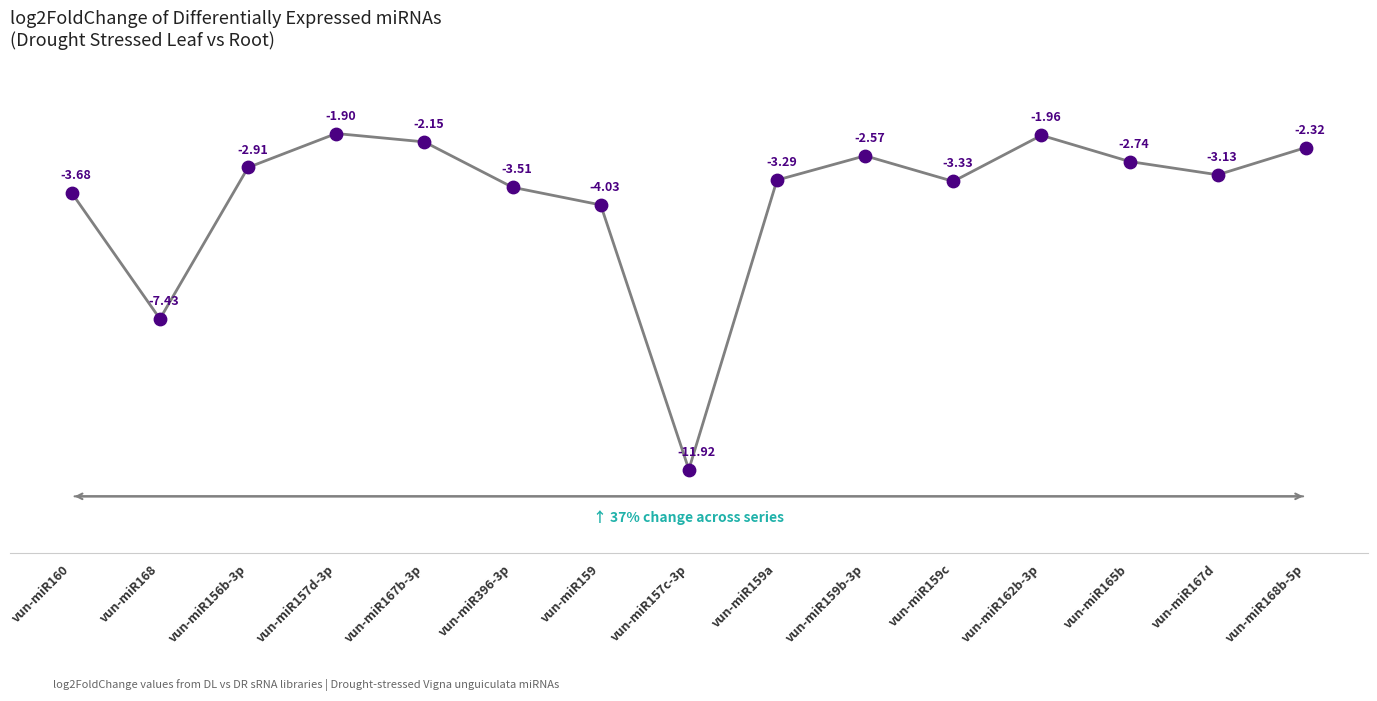

Which has a higher value, vun-miR159 or vun-miR168?

vun-miR159